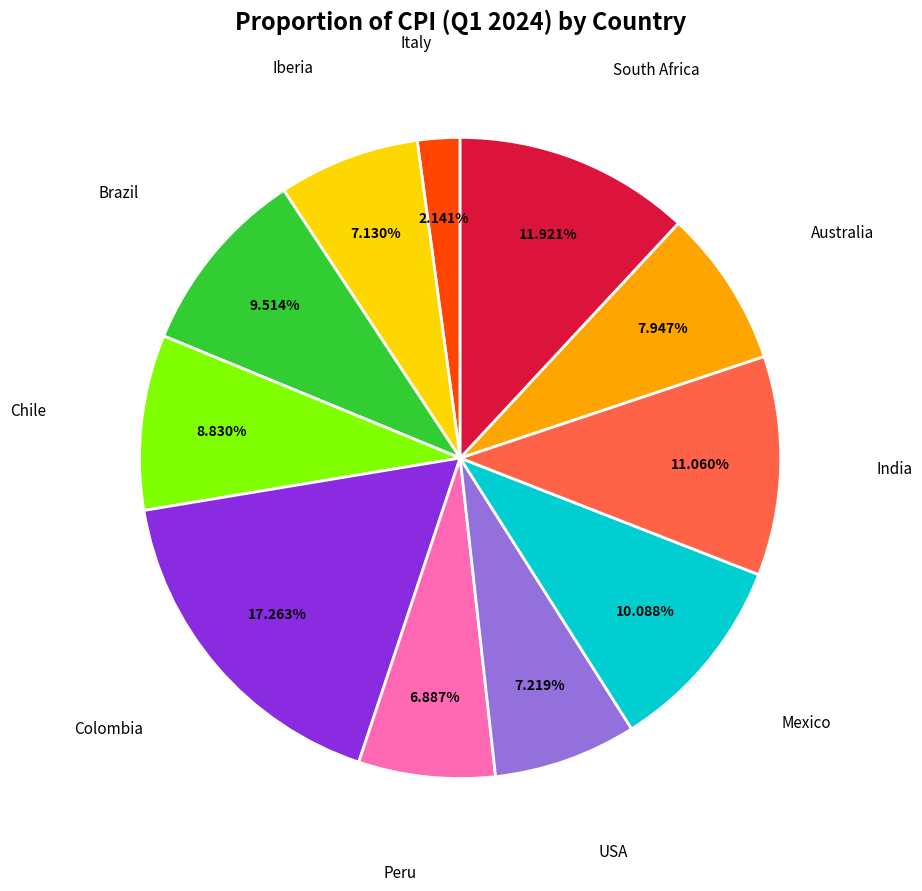

Is there a majority slice in this chart?

No